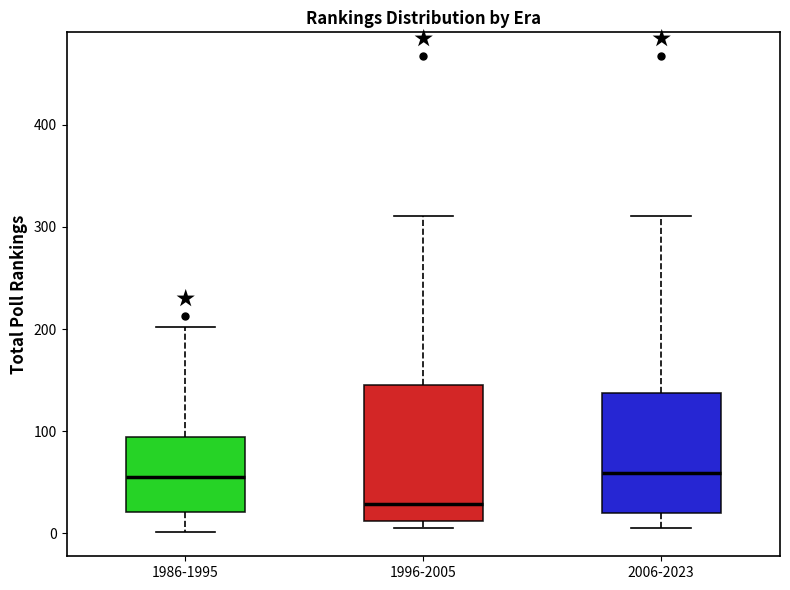

Reading left to right, read every box against the y-axis: the position of its median line, the range the box covers, and the ends of its whiskers. The values are not printed on the chart, so give them approximately, as read against the axis.

1986-1995: median 60, box 20 to 90, whiskers 0 to 200
1996-2005: median 30, box 10 to 150, whiskers 10 (just below the box's lower edge) to 310
2006-2023: median 60, box 20 to 140, whiskers 10 to 310